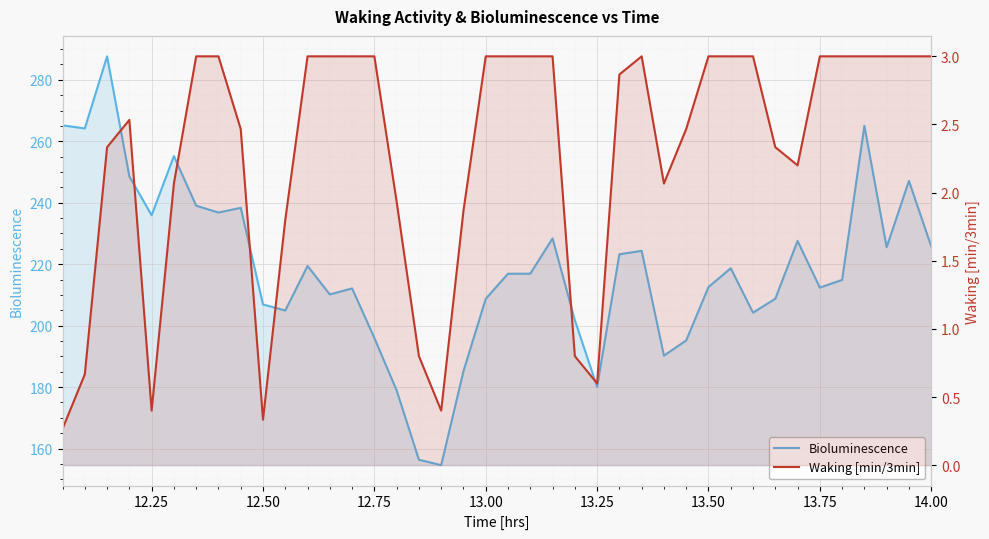

Which series has the largest range (max minus min)?

Bioluminescence